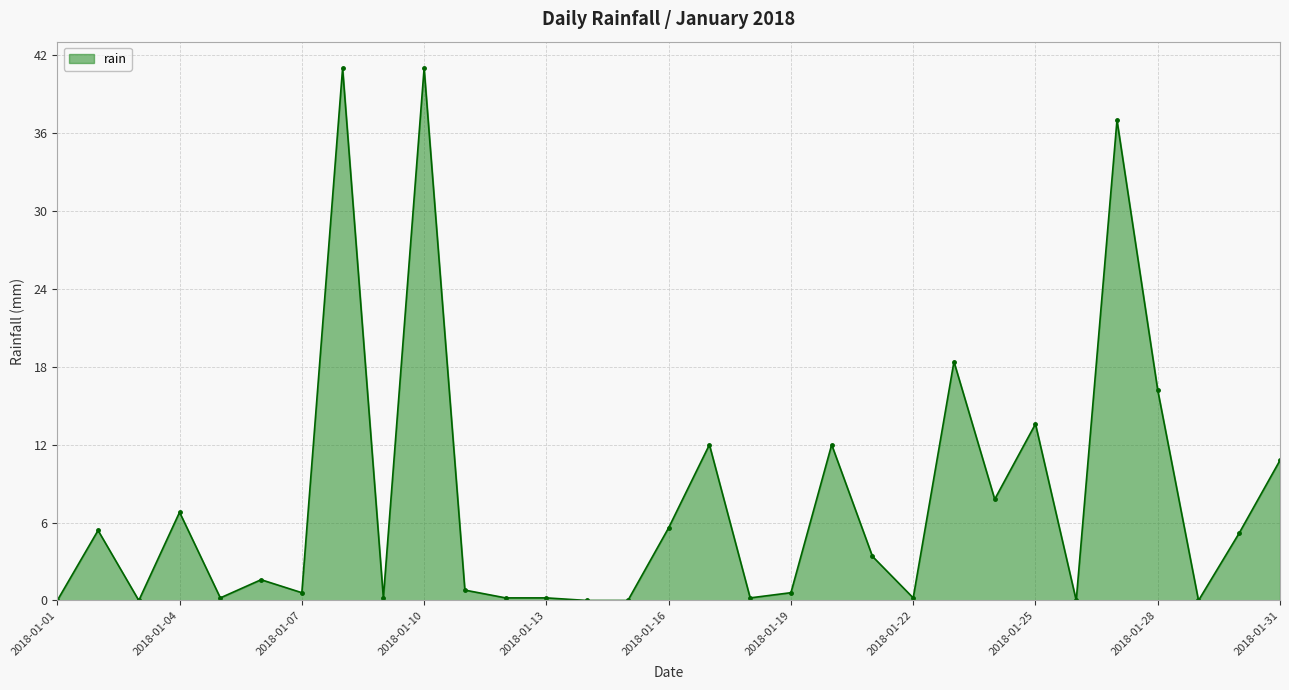

True or false: the data has more than 2 interior local peaks.

True